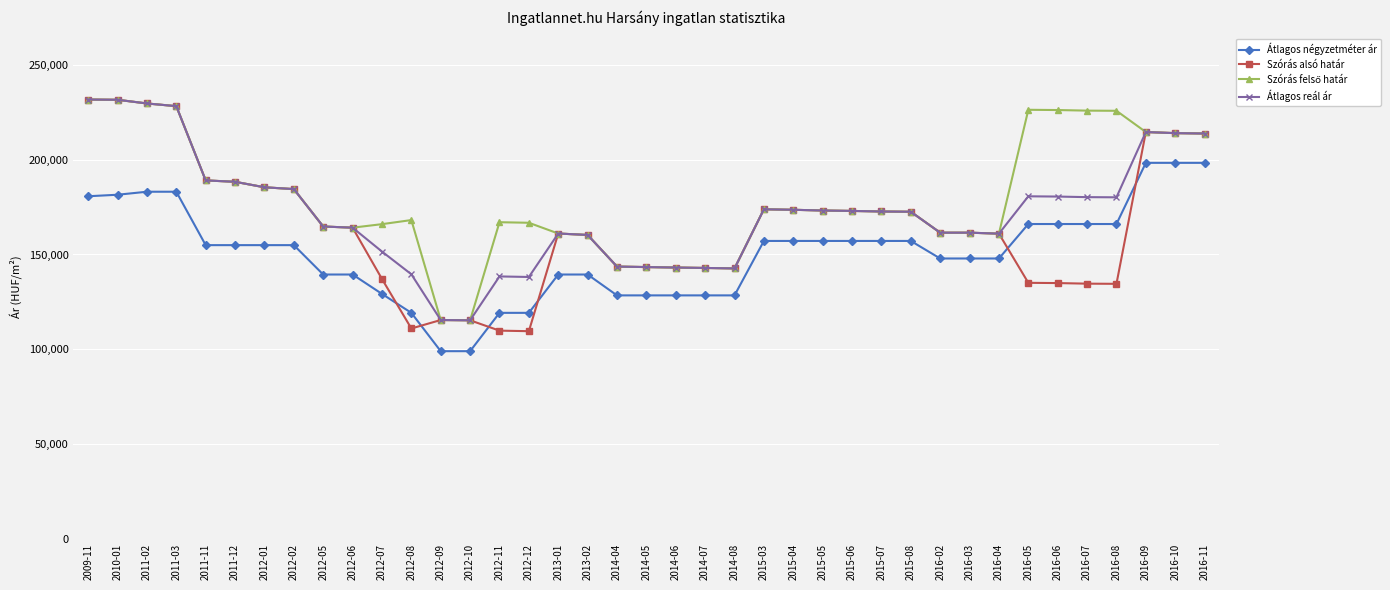

Between 2012-05 and 2012-12, which series saw the biggest shift?

Szórás alsó határ